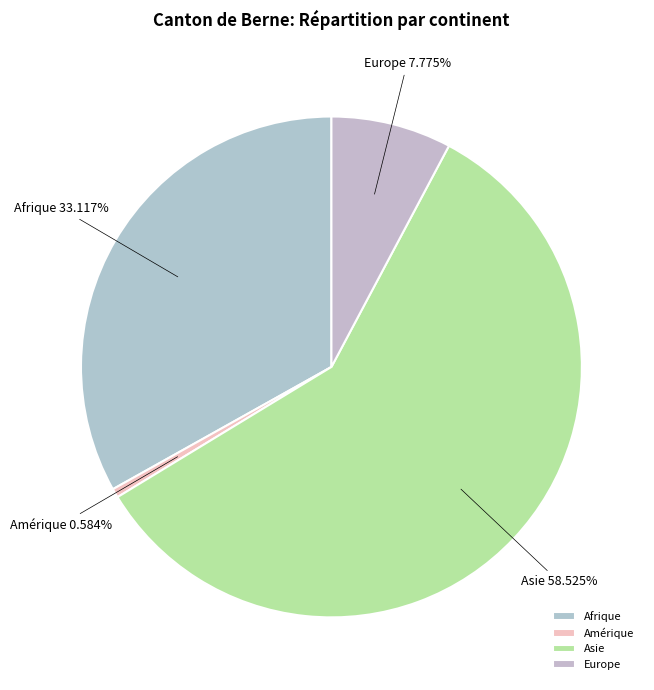

How many segments does this pie chart have?

4